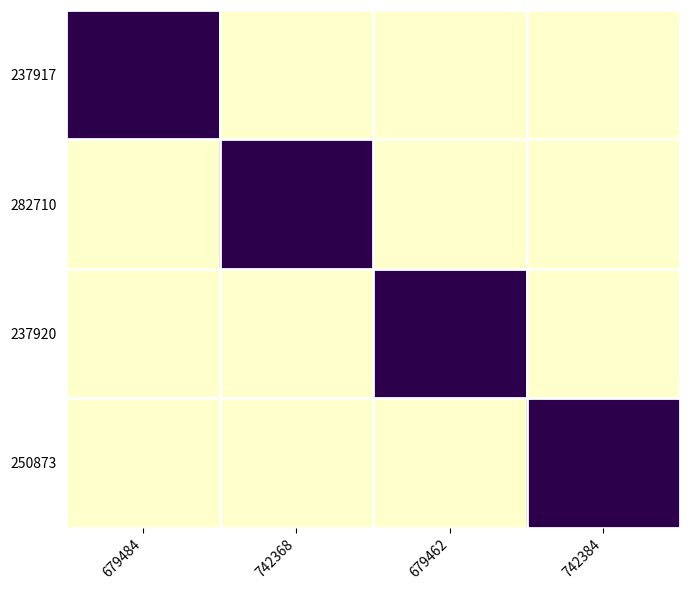

How many distinct data groups are displayed?

4